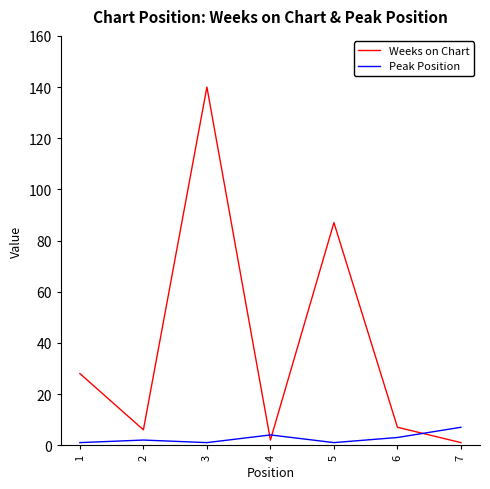

What is the difference between the second highest and second lowest values in the Weeks on Chart series?

85